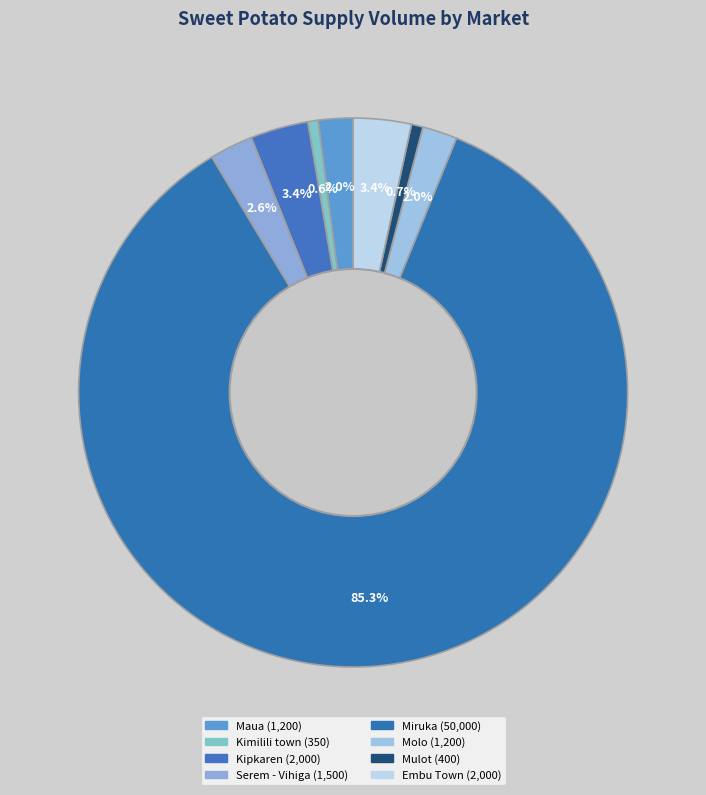

To the nearest percent, what percentage of the pie is Kipkaren?

3%